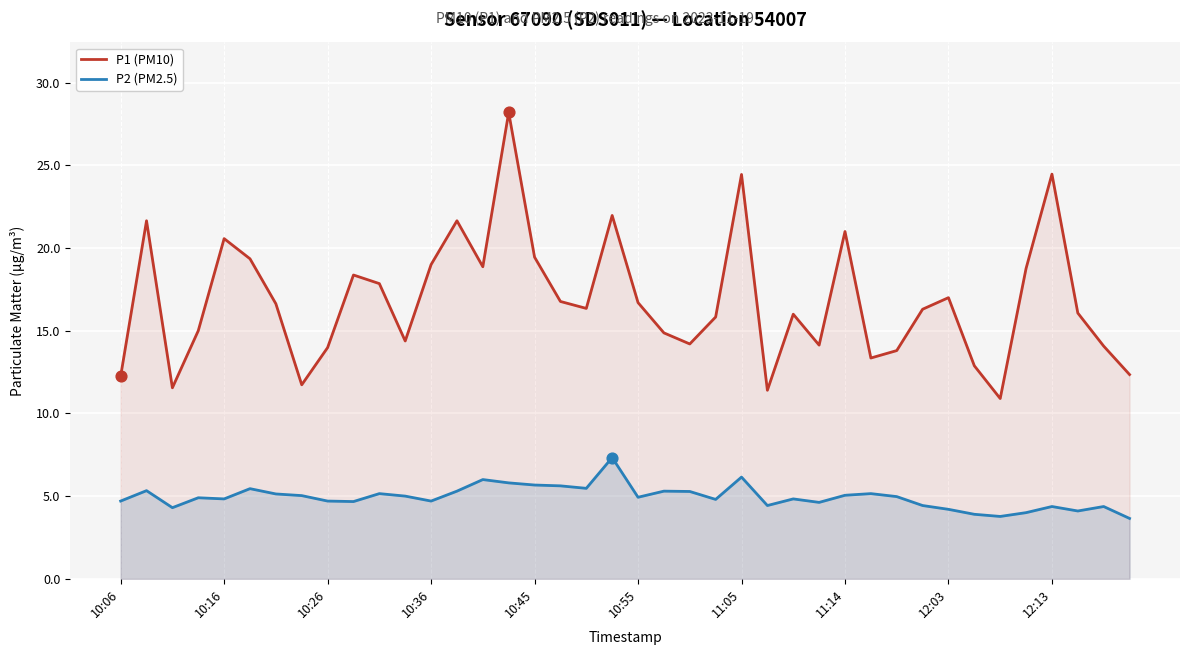

At how many categories does at least one series exceed 19?

10